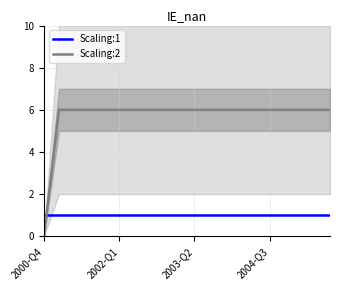

What position from the left is 6?

7